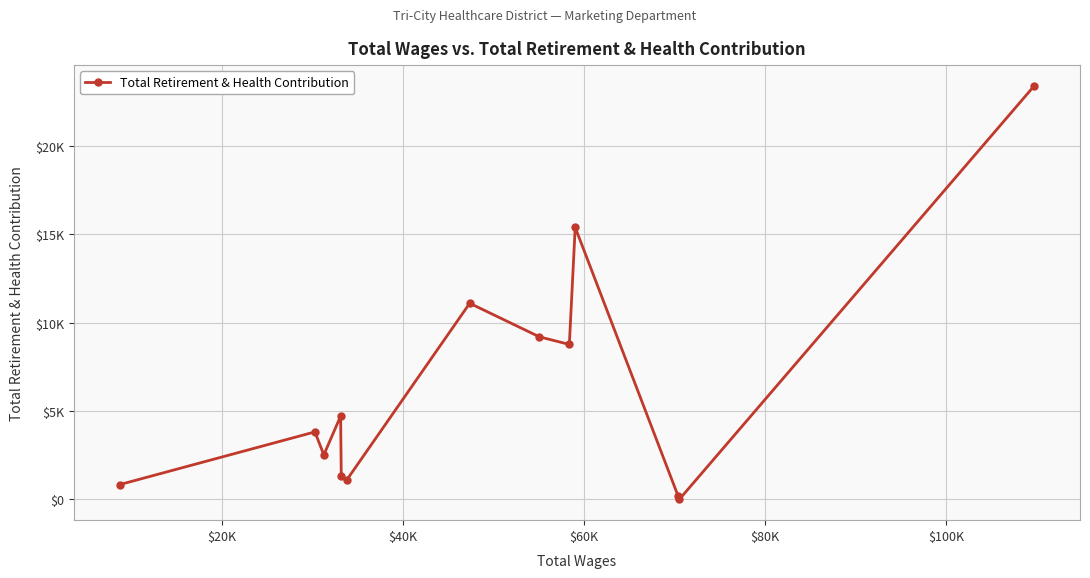

Does the chart have visible grid lines?

Yes